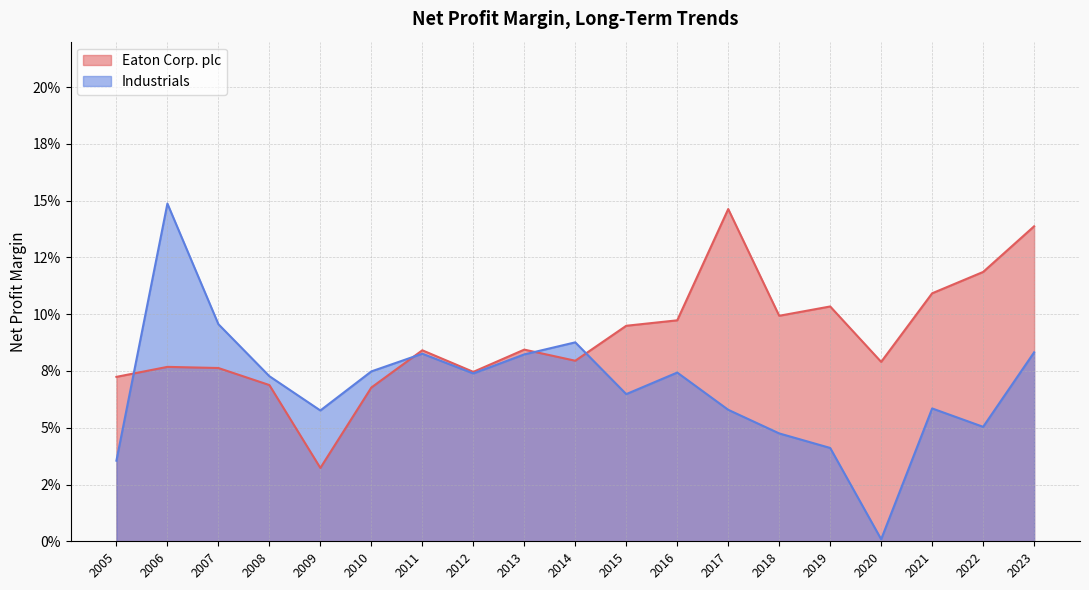

Between 2019 and 2016, which is larger?

2019